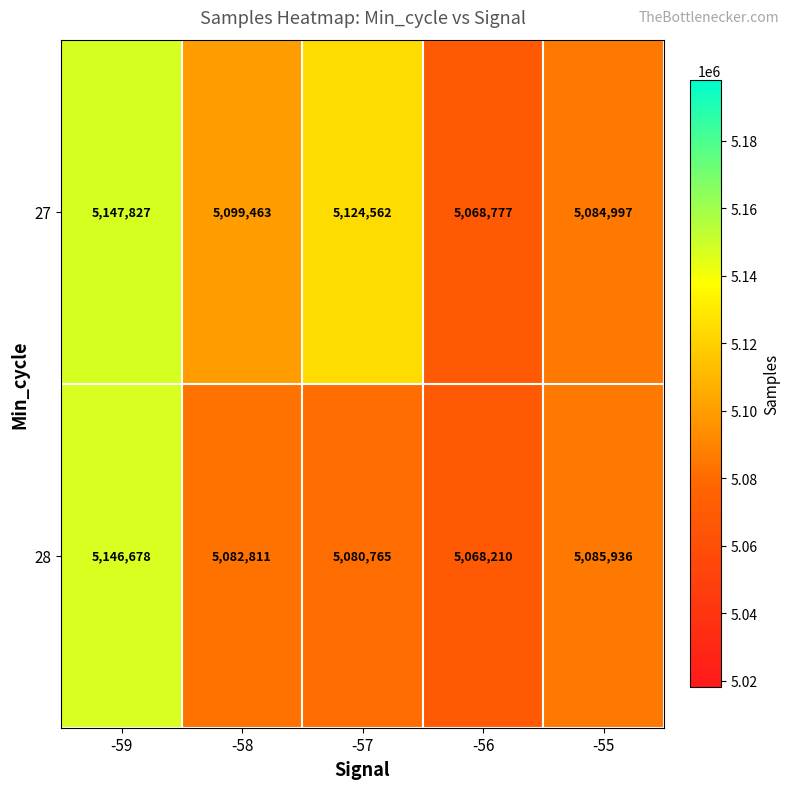

Between -59 and -55, which series saw the biggest shift?

27